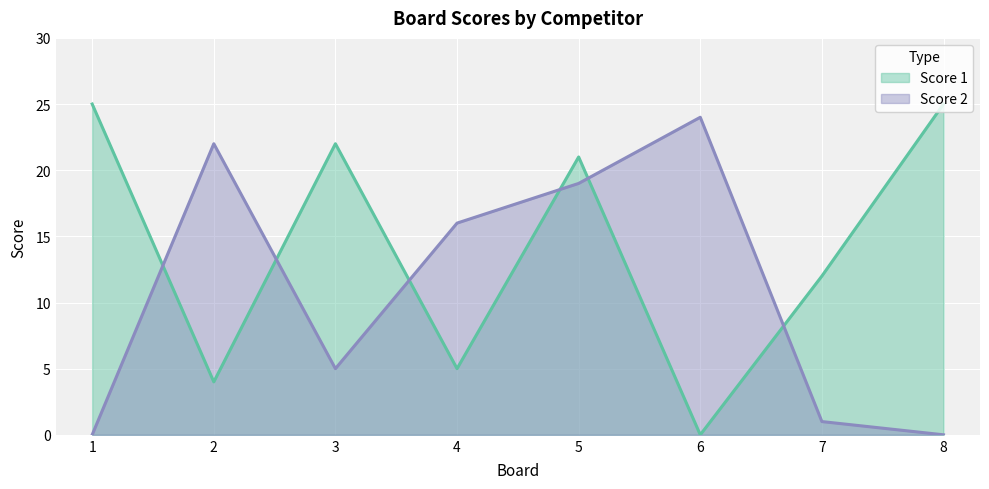

At how many categories does at least one series exceed 1?

8